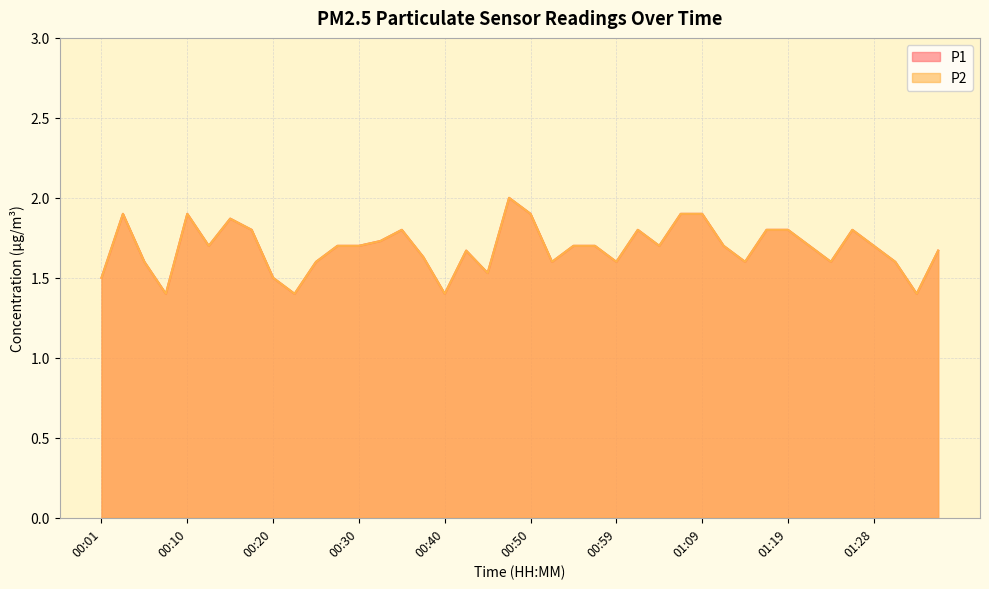

What is the difference between the P1 values at 00:47 and 00:08?

0.6